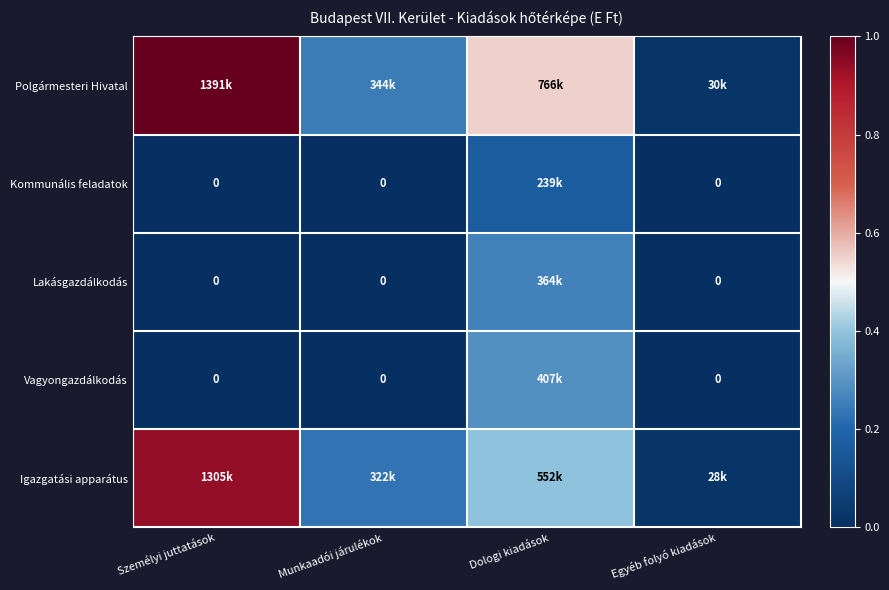

Which series changed the most between Személyi juttatások and Egyéb folyó kiadások?

Polgármesteri Hivatal